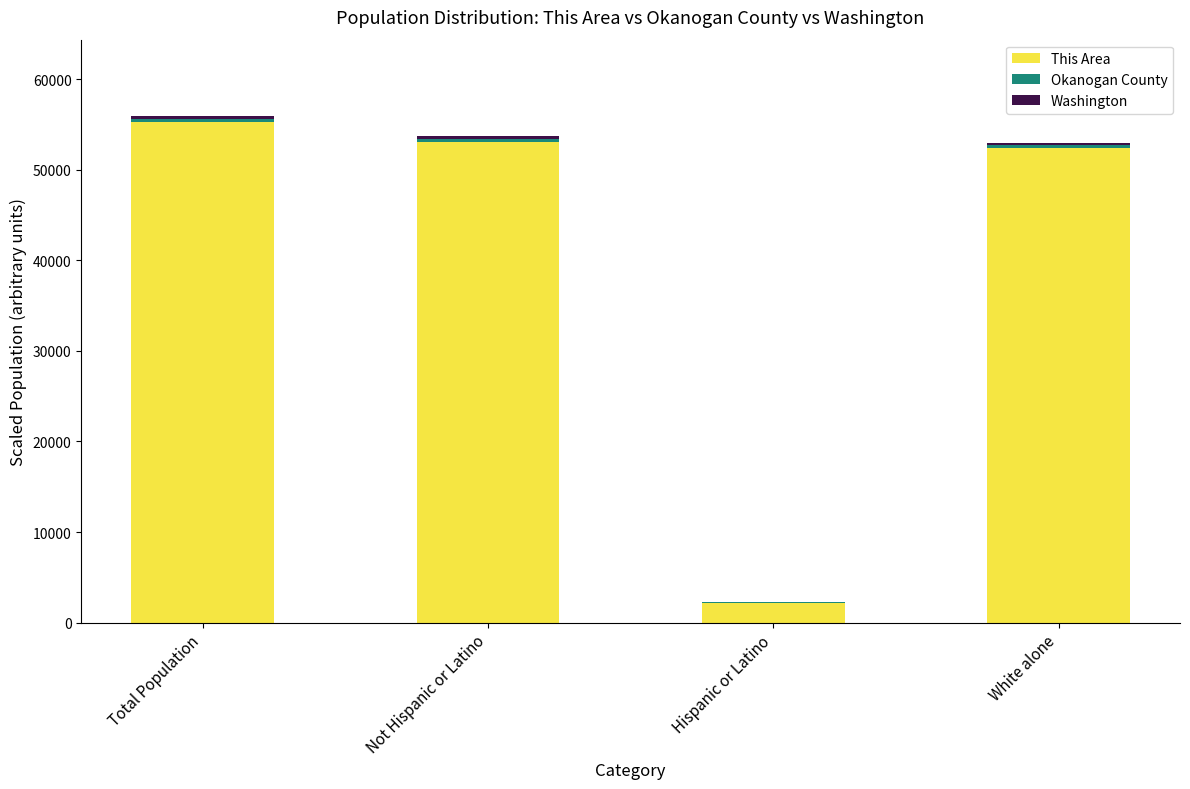

True or false: This Area has a value of 55220.0 at Total Population.

True